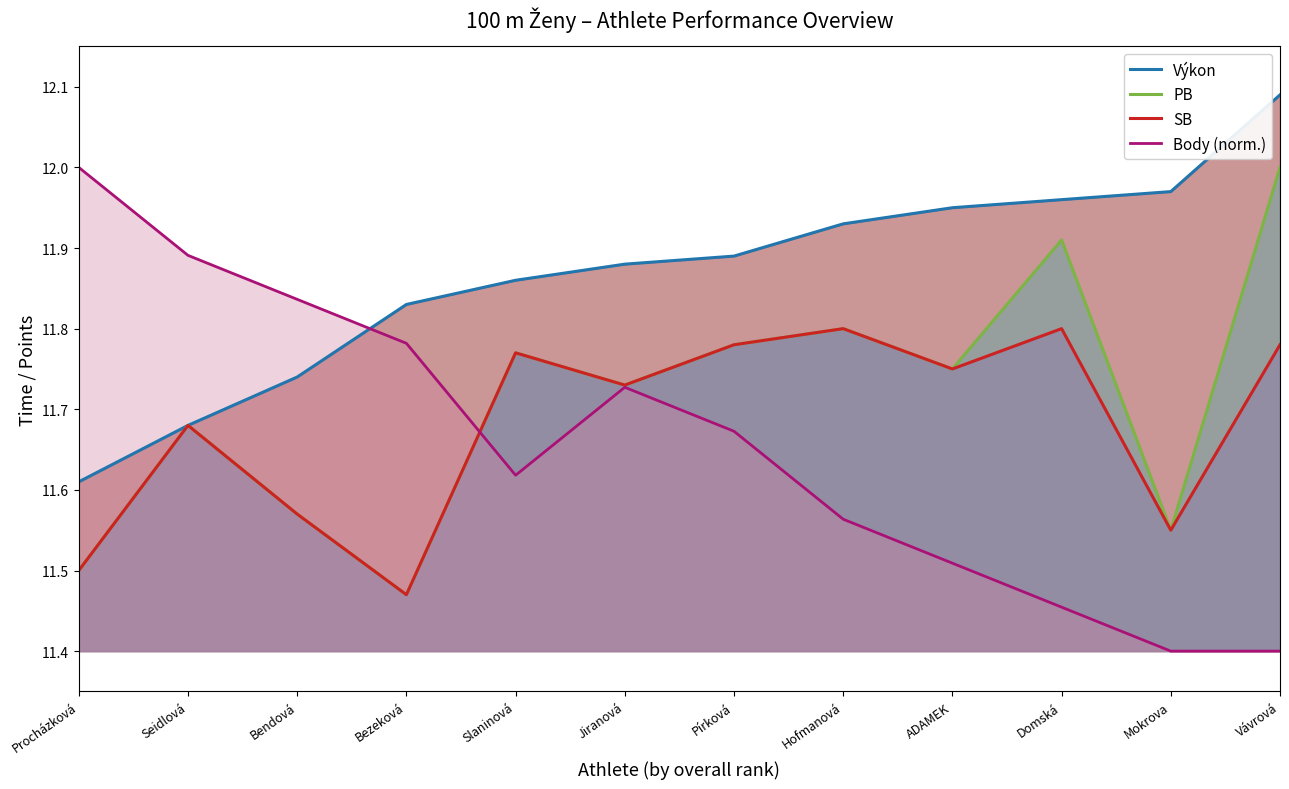

How many lines are shown in the chart?

4